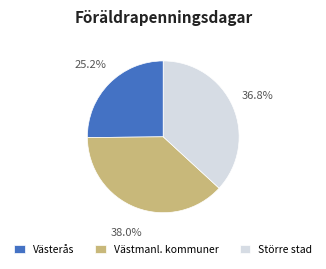

How many segments does this pie chart have?

3